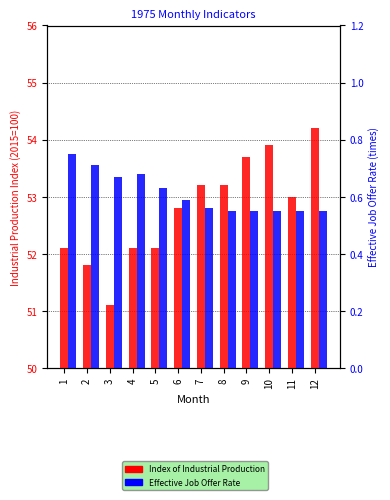

What is the spread (max minus min) of values at 11?

52.5